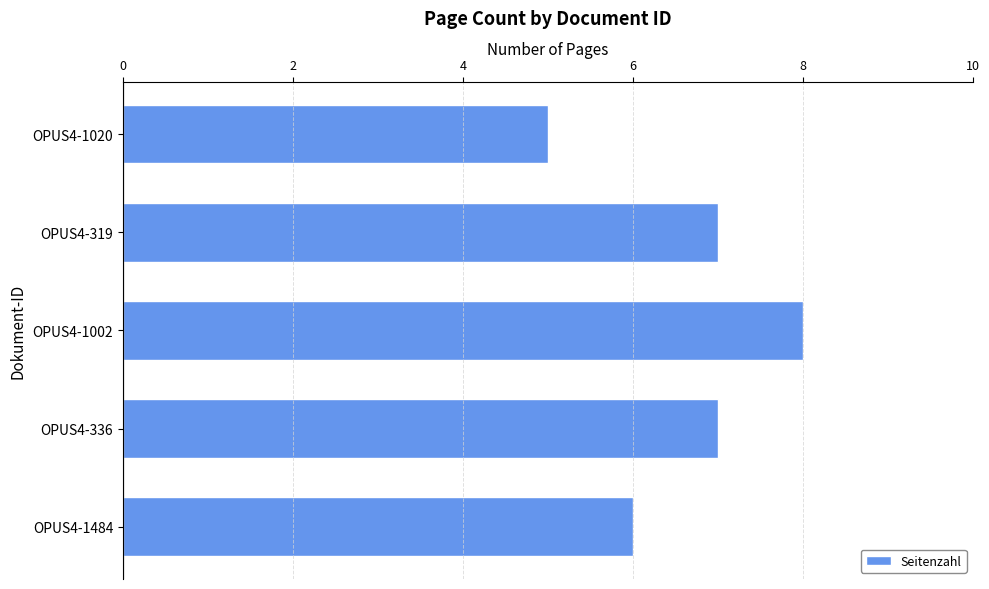

Reading bottom to top, what are all the values shown in this chart?

6	7	8	7	5